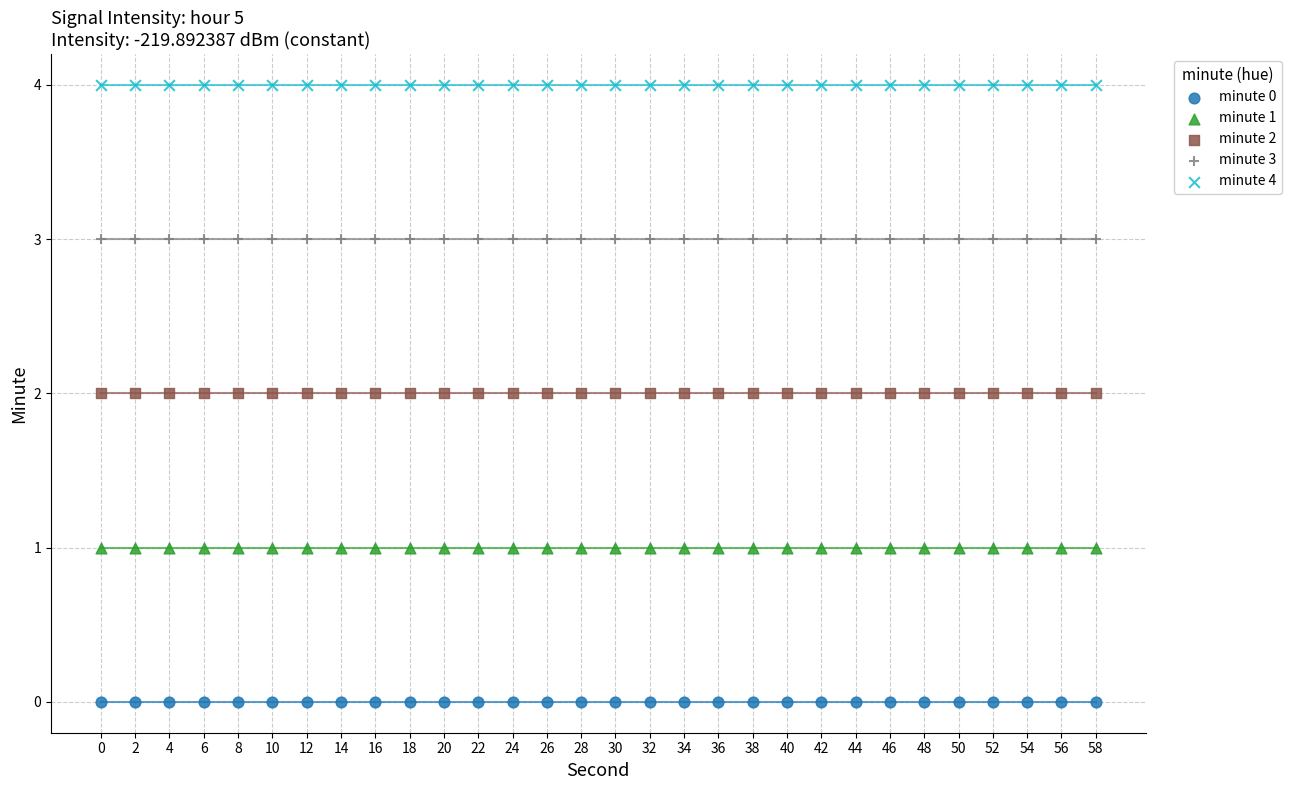

Which series reaches the minimum Y coordinate?

minute 0